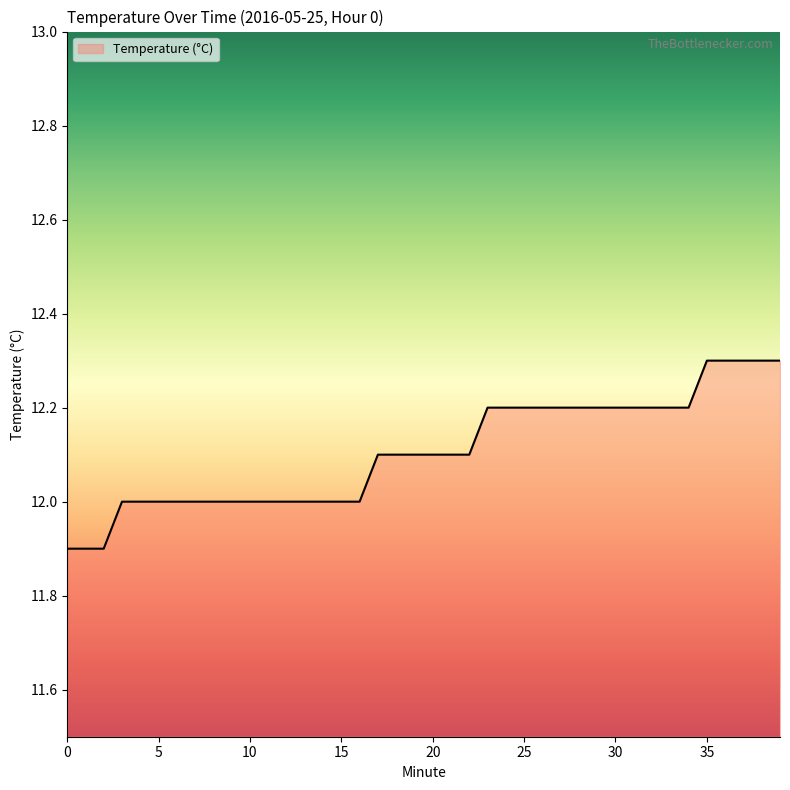

Reading left to right, transcribe all the data shown in this chart.

11.9	11.9	11.9	12.0	12.0	12.0	12.0	12.0	12.0	12.0	12.0	12.0	12.0	12.0	12.0	12.0	12.0	12.1	12.1	12.1	12.1	12.1	12.1	12.2	12.2	12.2	12.2	12.2	12.2	12.2	12.2	12.2	12.2	12.2	12.2	12.3	12.3	12.3	12.3	12.3